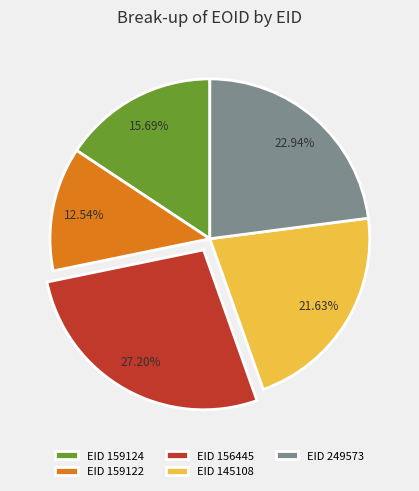

Does EID 159122 account for over 50% of the chart?

No